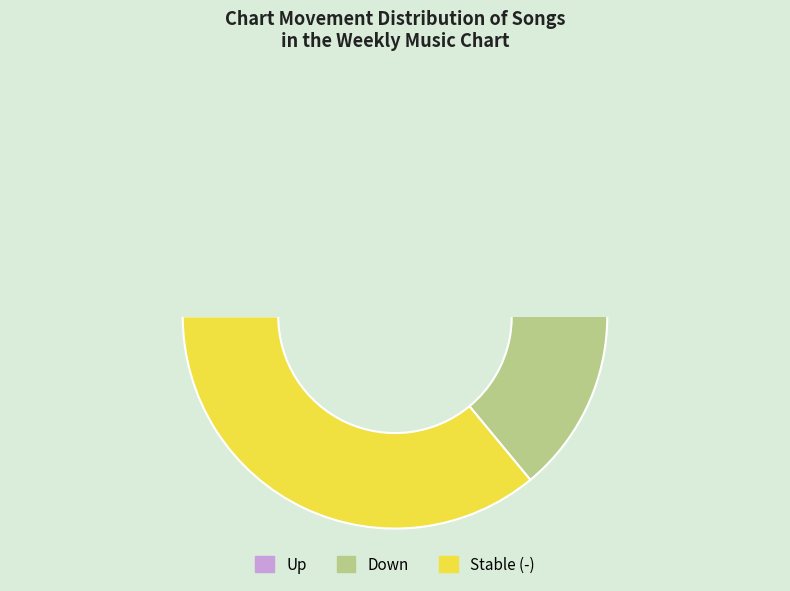

What is the change in value from down to -?

+14